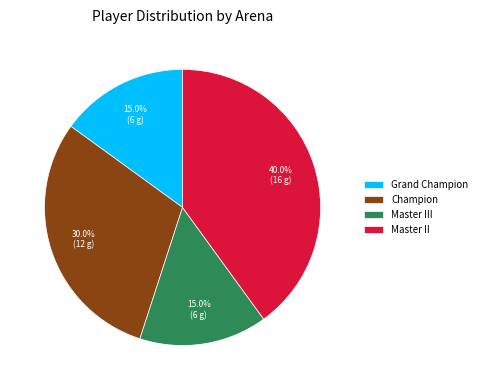

What is the total percentage of Grand Champion and Master III?

30.0%